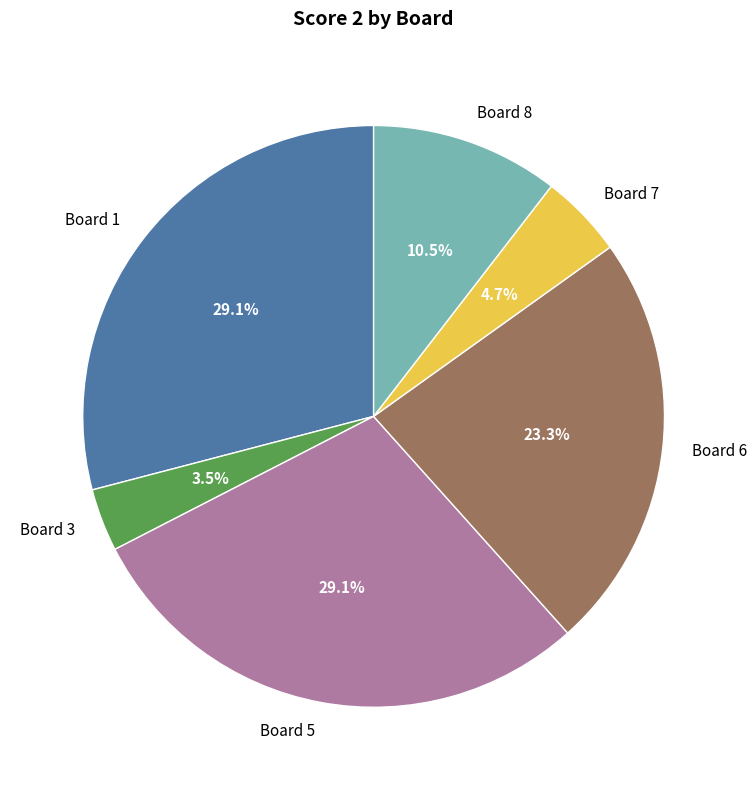

To the nearest percent, what is the difference between the largest and smallest slice percentages?

26%